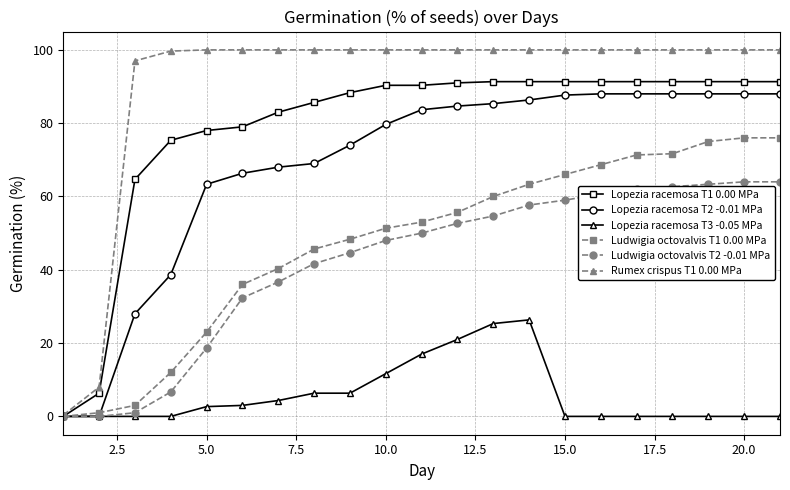

How many categories are shown in the chart?

21